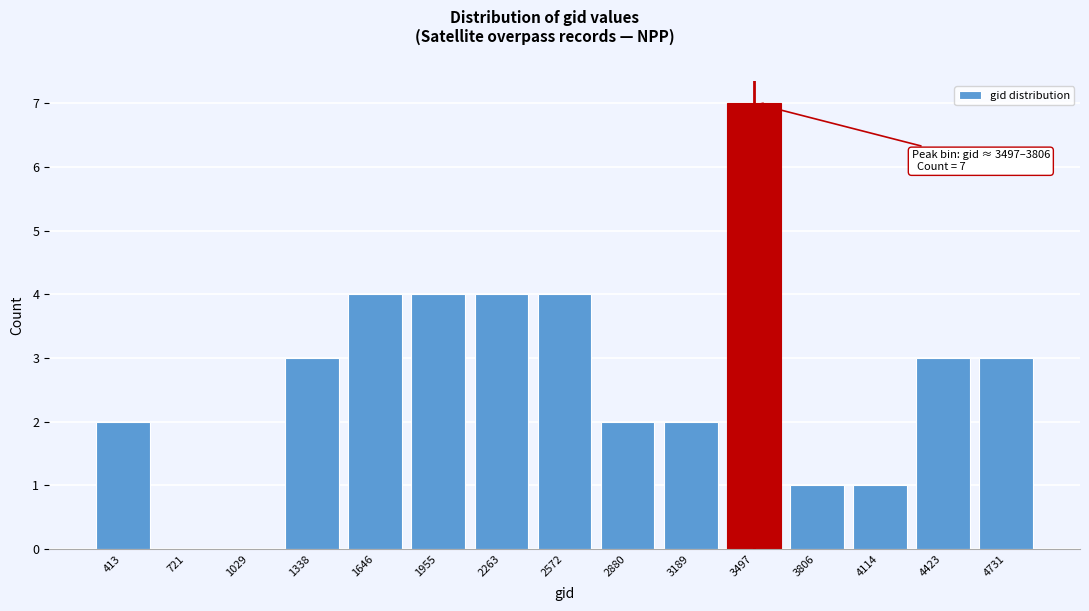

Reading left to right, what are all the values shown in this chart?

413=2	721=0	1029=0	1338=3	1646=4	1955=4	2263=4	2572=4	2880=2	3189=2	3497=7	3806=1	4114=1	4423=3	4731=3